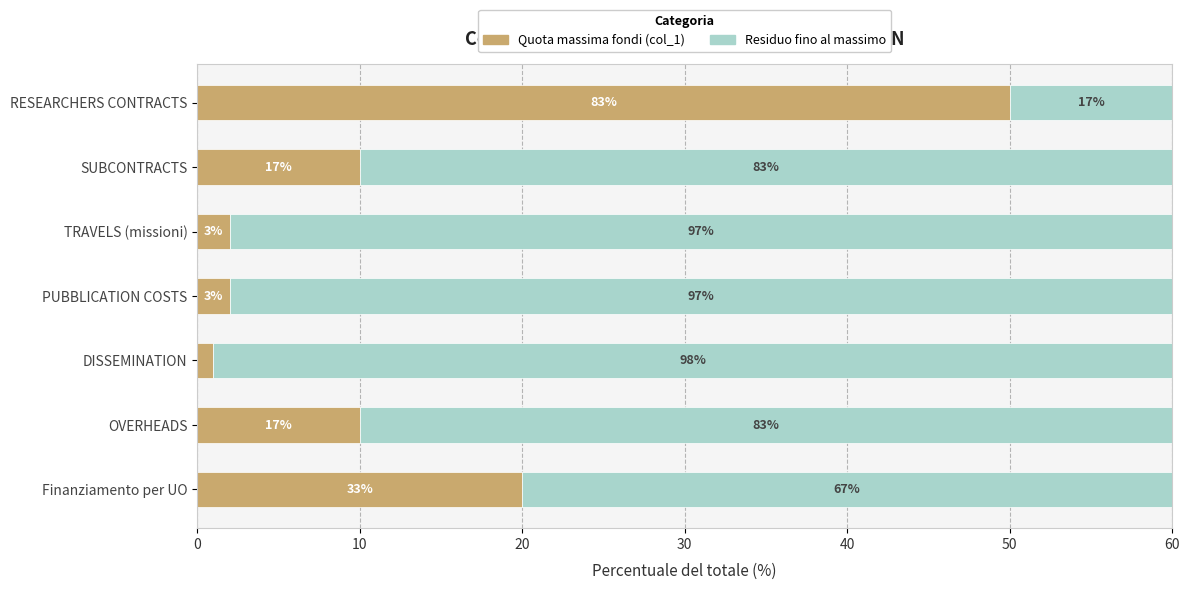

The Max share (col_1) series shows 0.0 at TRAVELS (missioni). True or false?

True